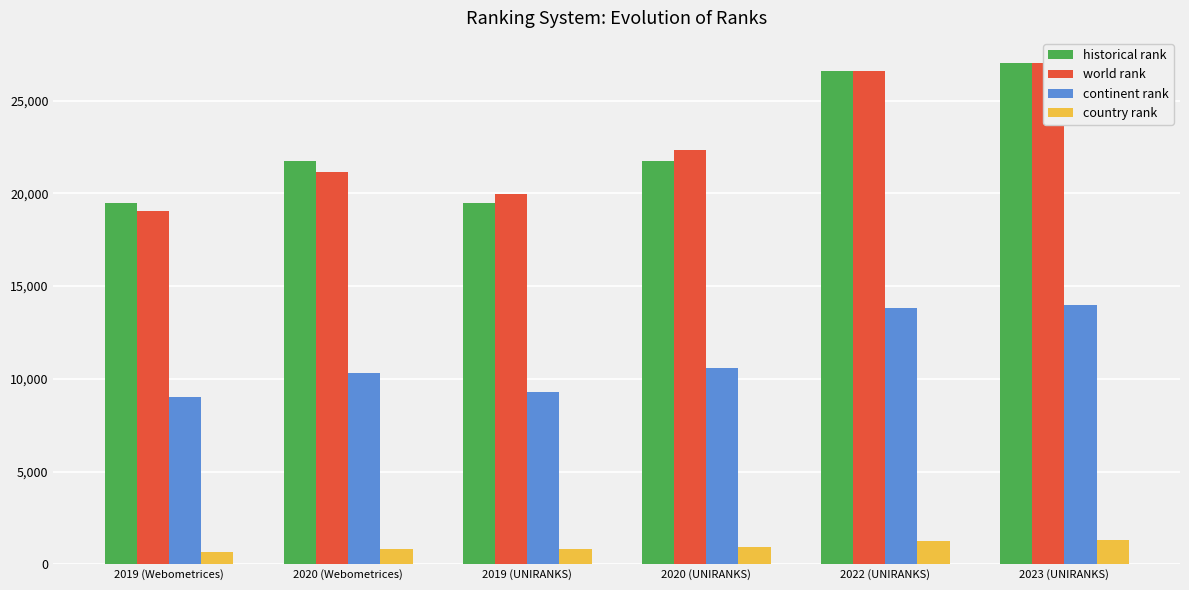

Read the country rank value at 2023 (UNIRANKS).

1283.0